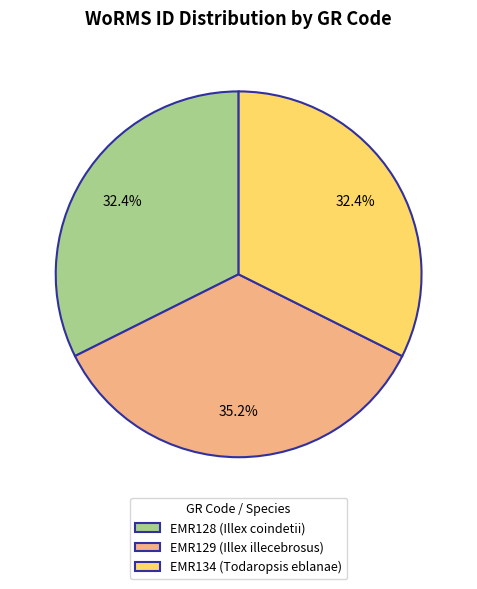

How many segments does this pie chart have?

3